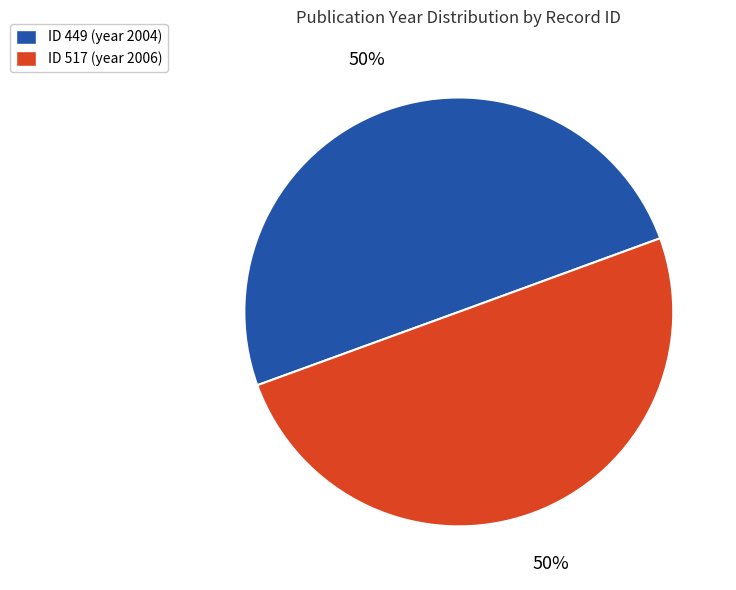

To the nearest percent, what is the average slice percentage?

50%